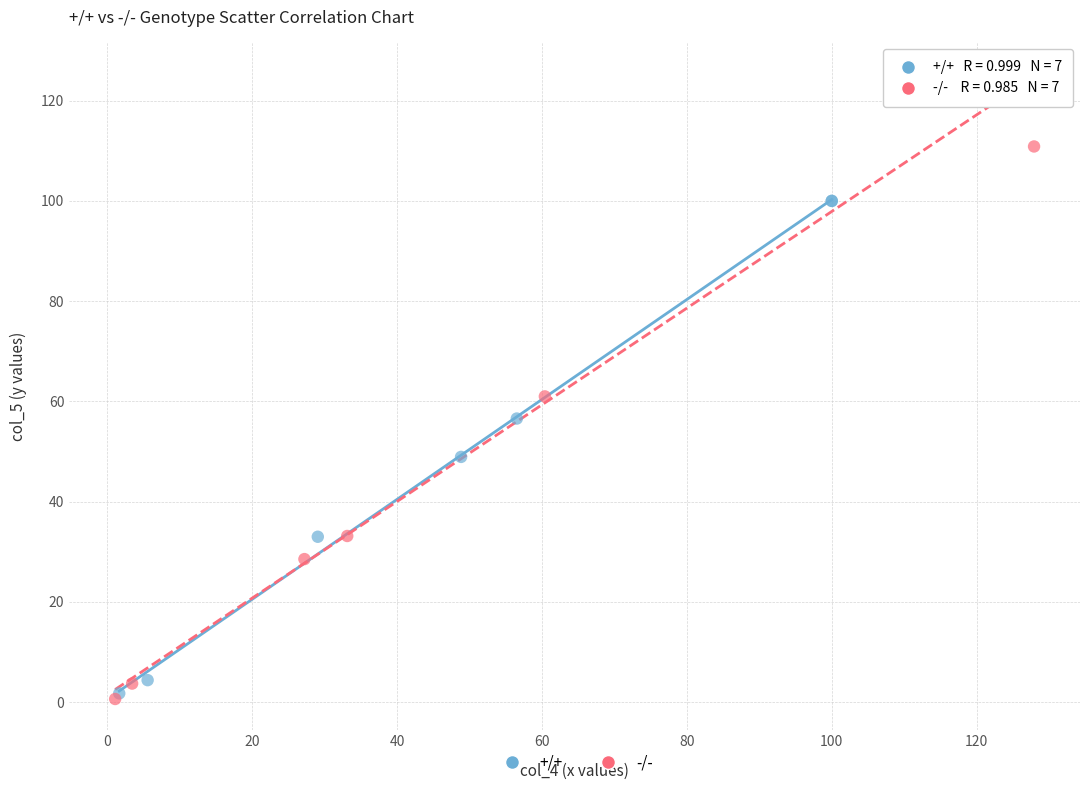

Which series has the widest spread of Y values?

-/-